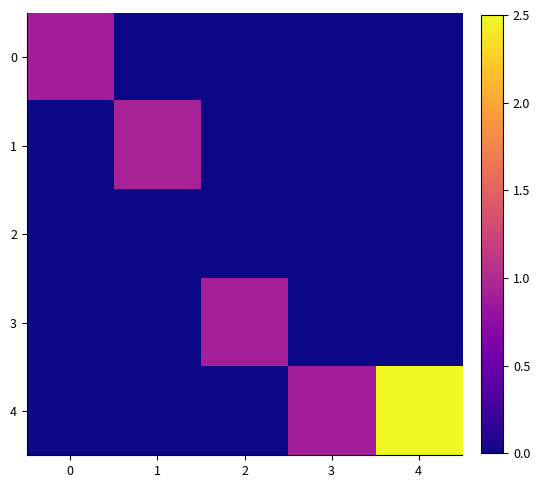

Reading left to right, extract all data points from this chart.

0: 0=0.9	1=0.0	2=0.0	3=0.0	4=0.0
1: 0=0.0	1=0.9	2=0.0	3=0.0	4=0.0
2: 0=0.0	1=0.0	2=0.0	3=0.0	4=0.0
3: 0=0.0	1=0.0	2=0.9	3=0.0	4=0.0
4: 0=0.0	1=0.0	2=0.0	3=0.9	4=2.5